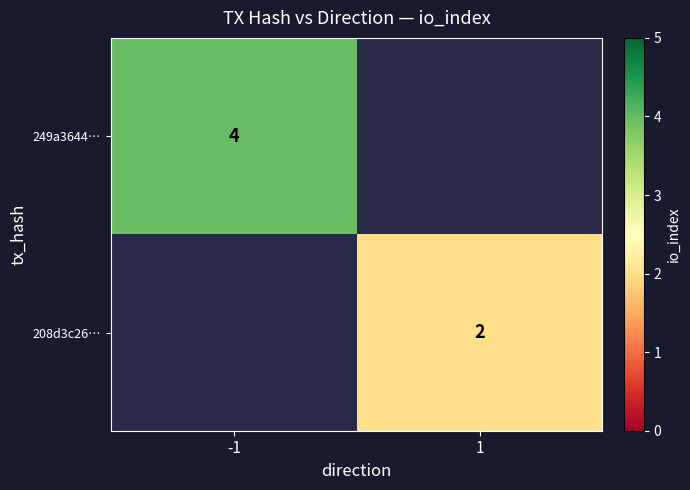

The value of 249a3644… at -1 is 4. True or false?

True